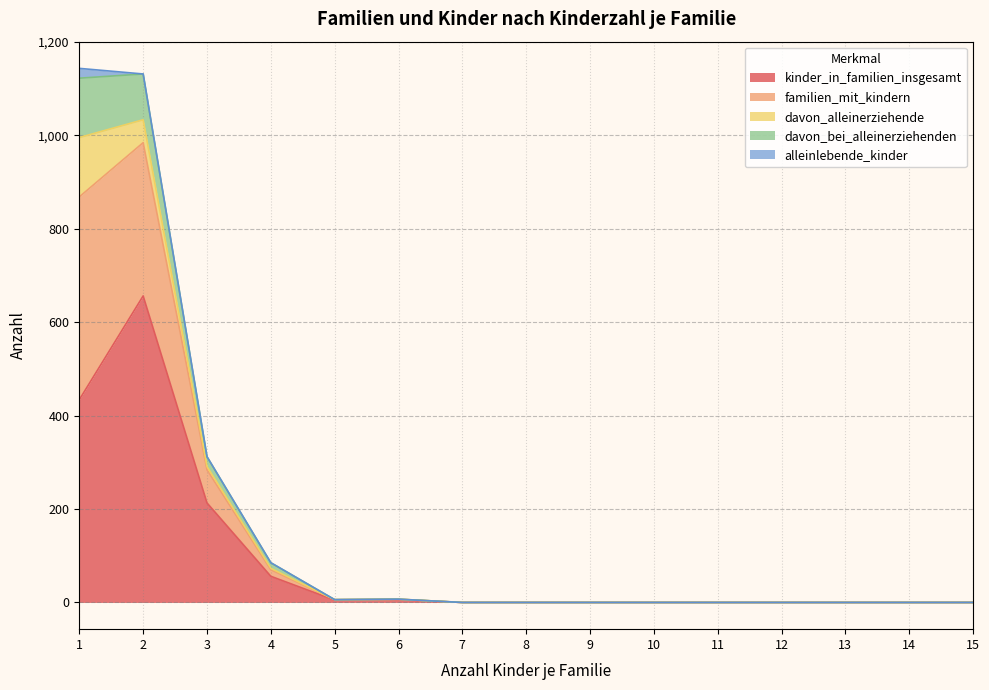

True or false: familien_mit_kindern and davon_bei_alleinerziehenden intersect in this chart.

False